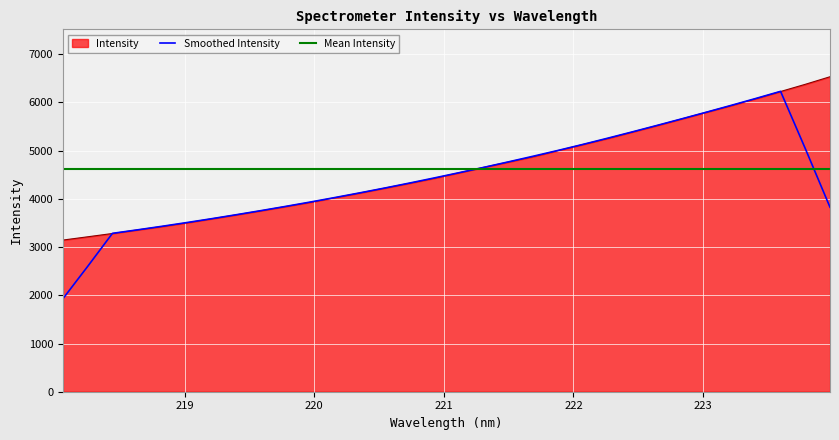

What is the value of the 31st point from the left?

6375.8